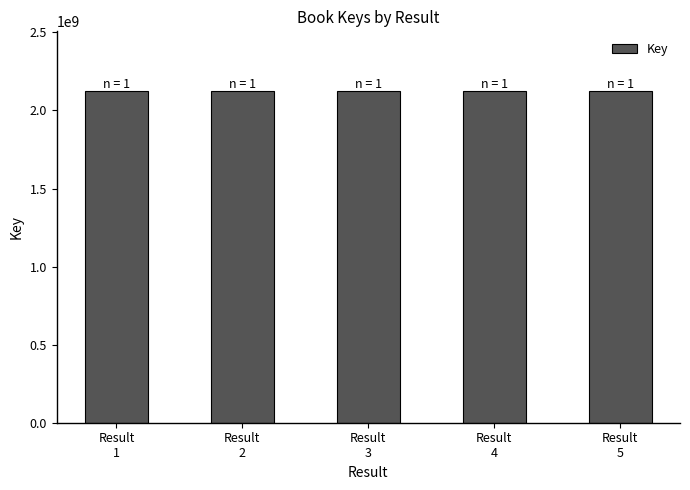

What is the value of the 5th bar from the left?

2124658322